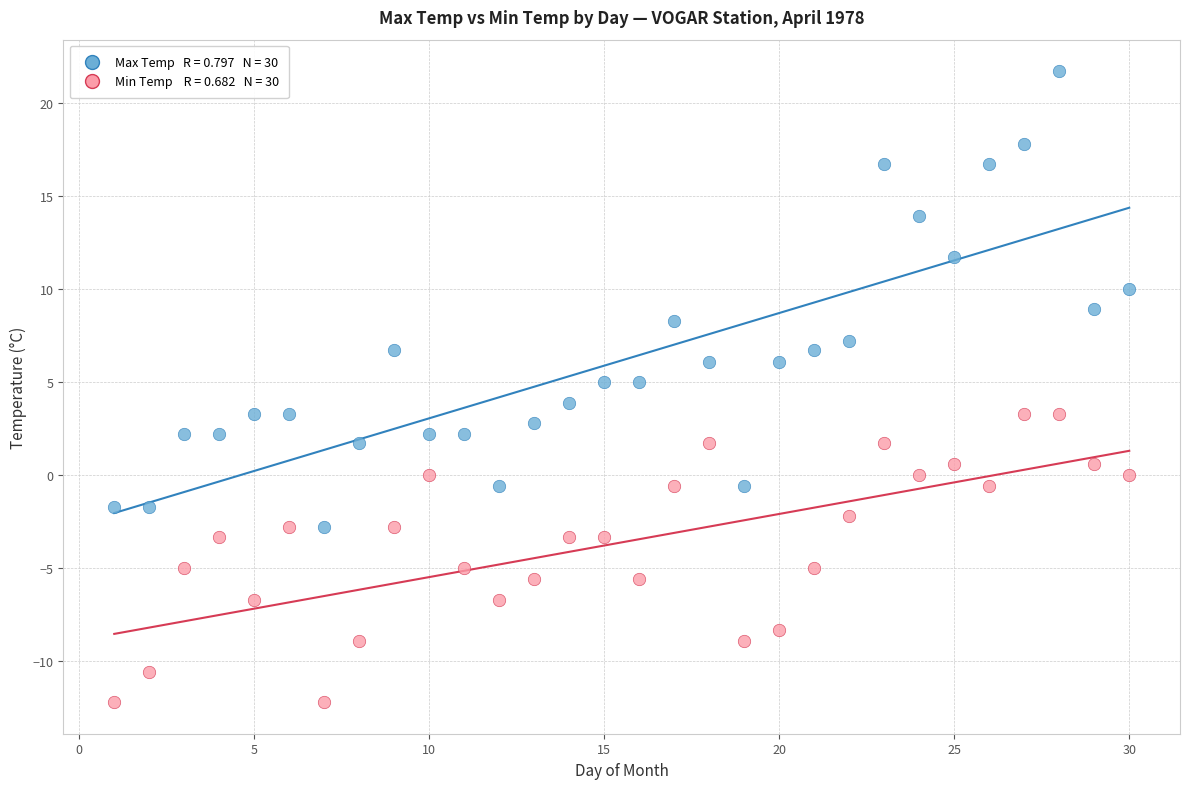

Across all data points, what is the range of Y values (max minus min)?

33.9